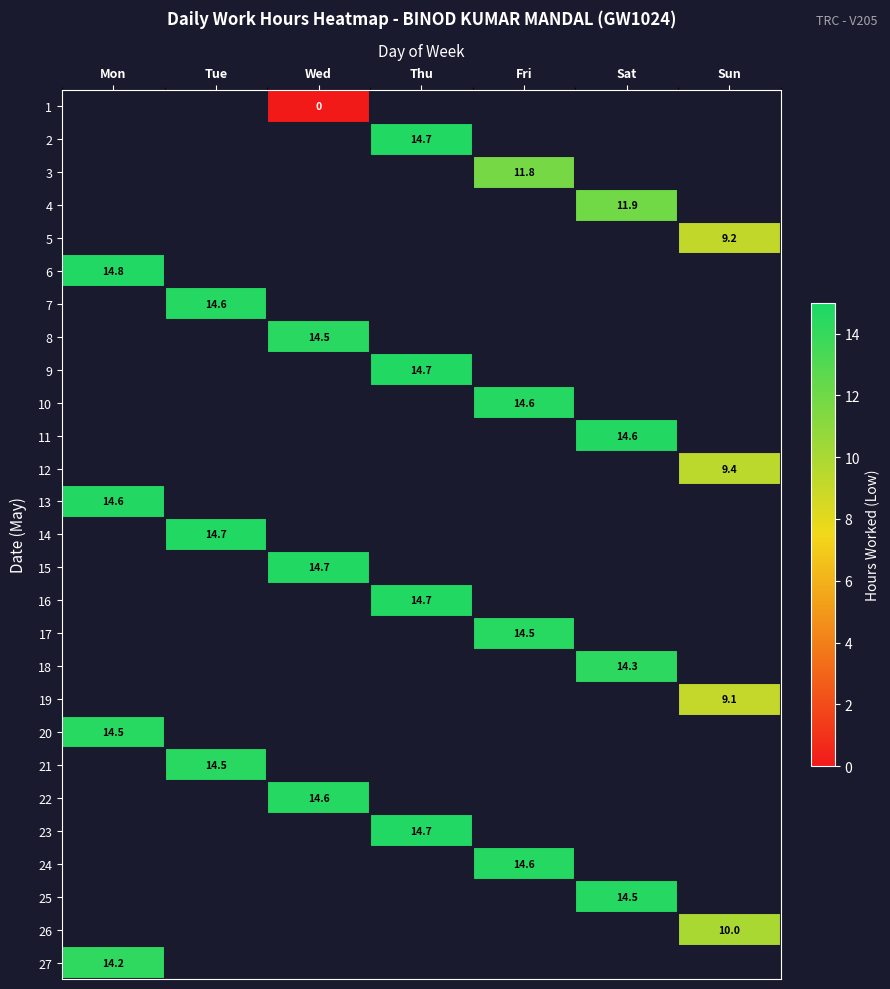

Is it true that 4 equals 18.5 at Sat?

False